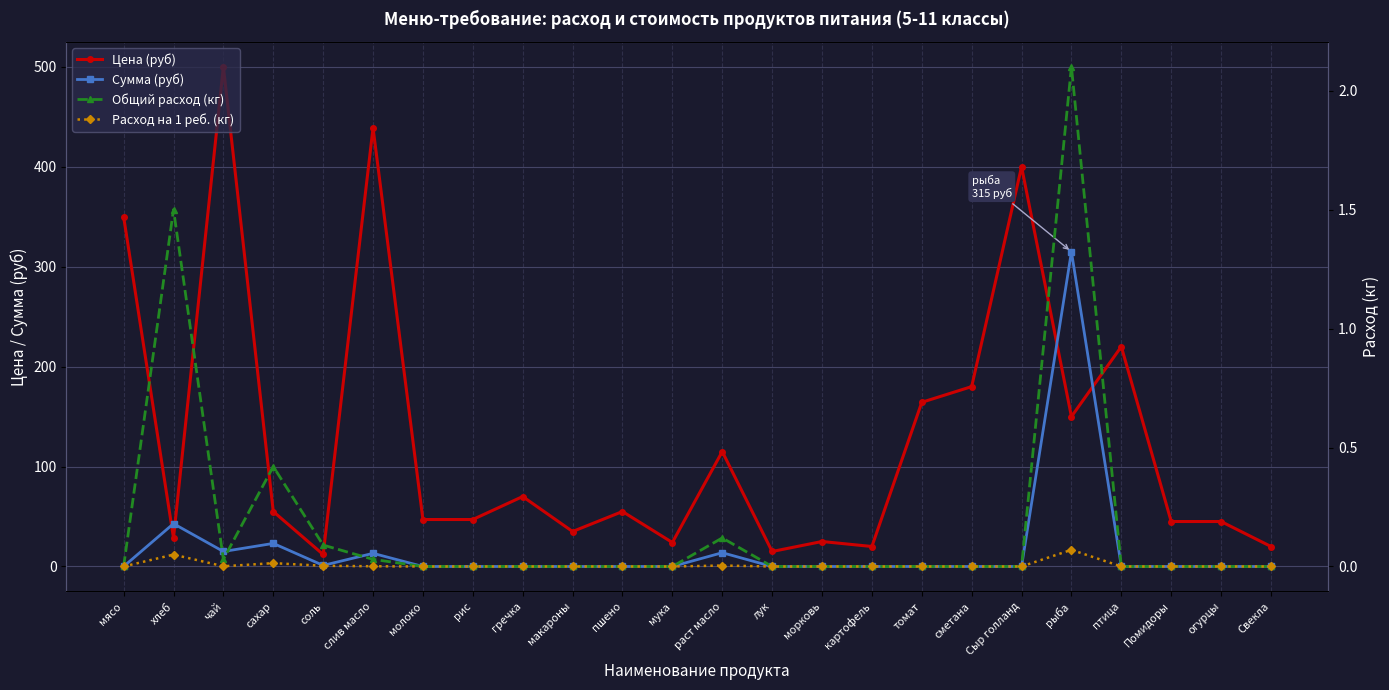

In Цена (руб), how many points are higher than both neighbors (excluding endpoints)?

8